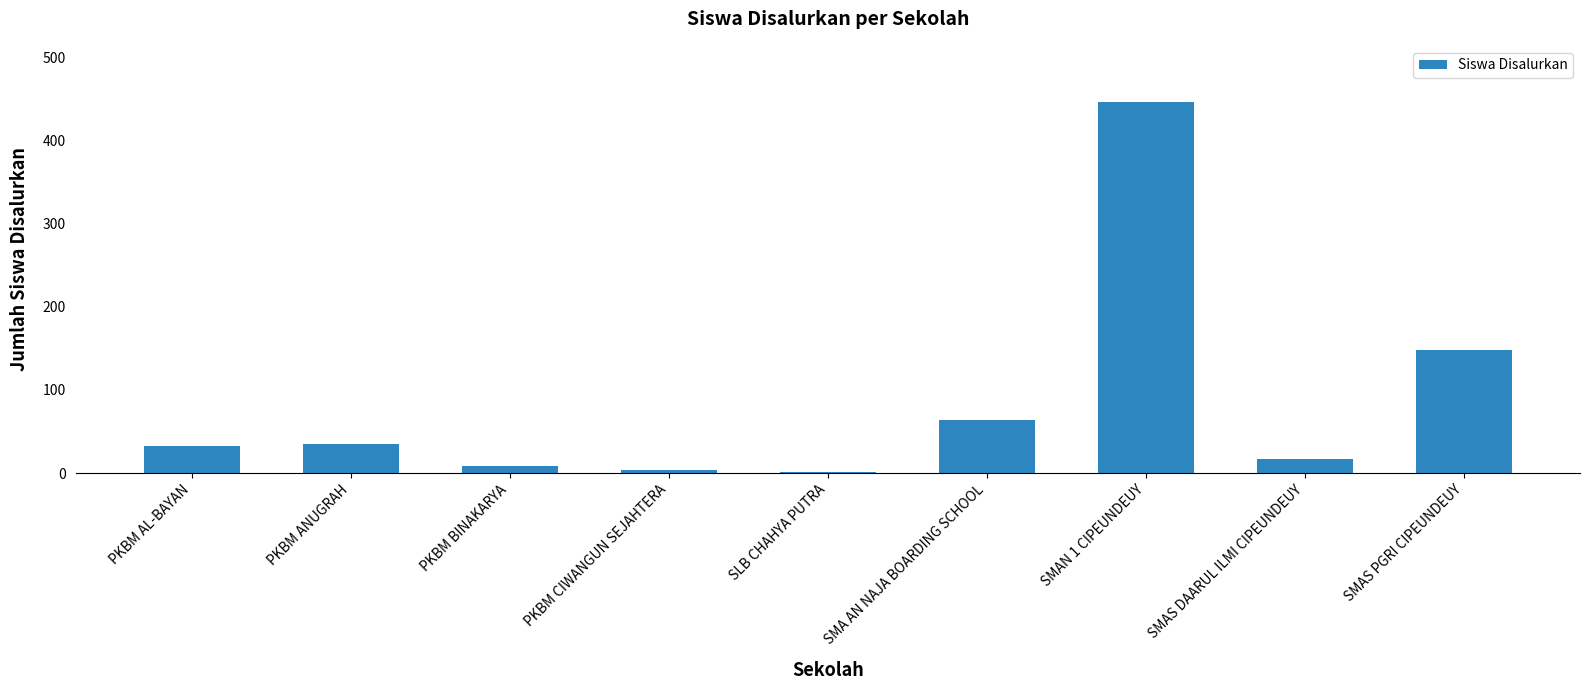

Which category has the highest value across all series?

SMAN 1 CIPEUNDEUY